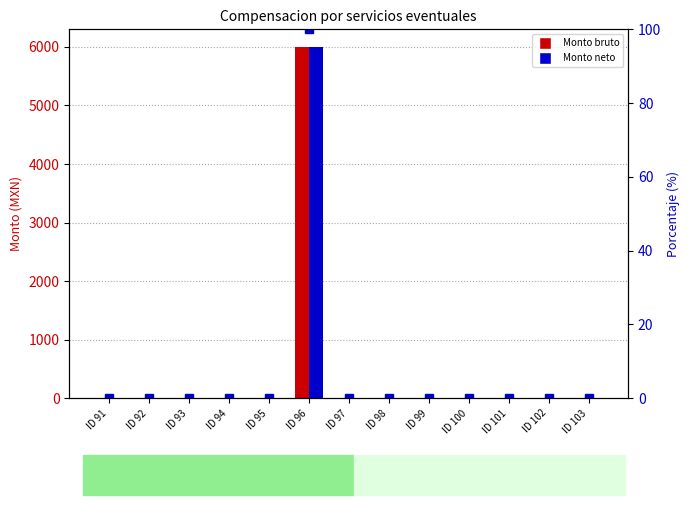

Are the bars grouped side by side (vs. stacked)?

Yes